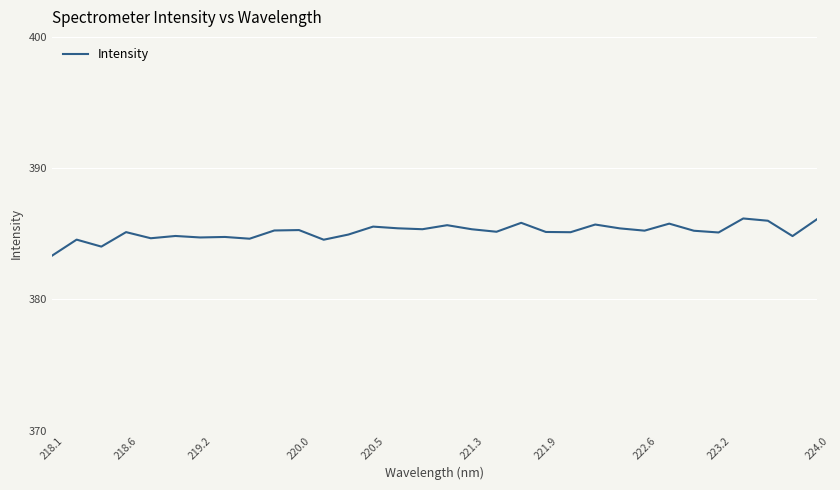

What is the difference between the second highest and minimum values?

2.8